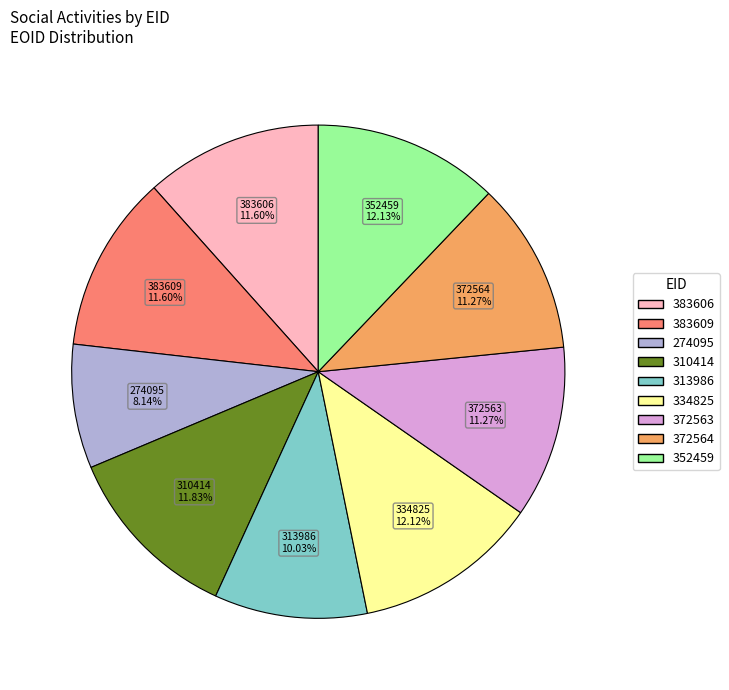

True or false: 352459 accounts for 12% of the total.

True